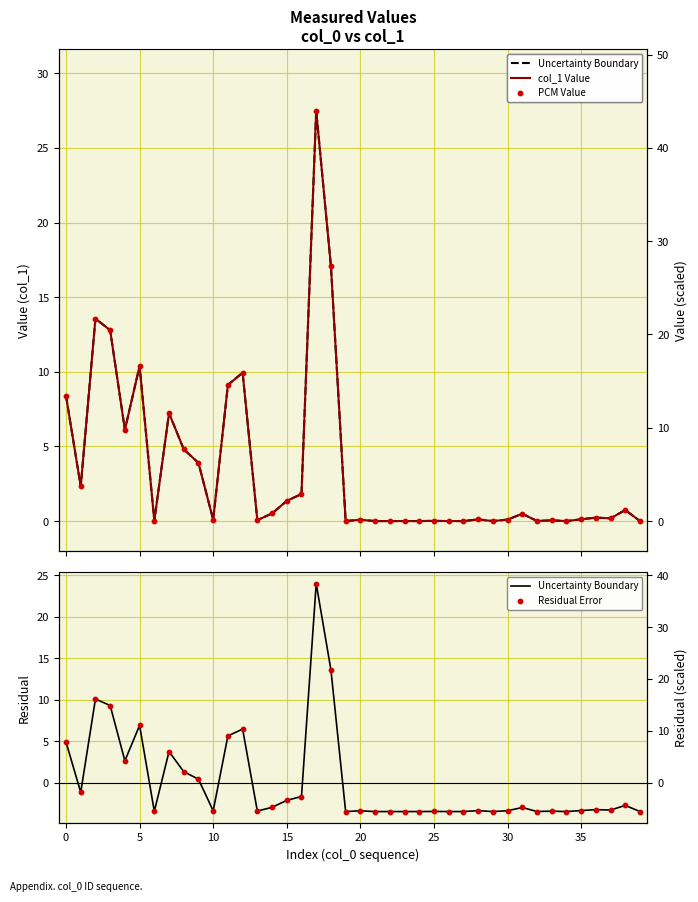

Which series reaches the minimum Y coordinate?

Uncertainty Boundary